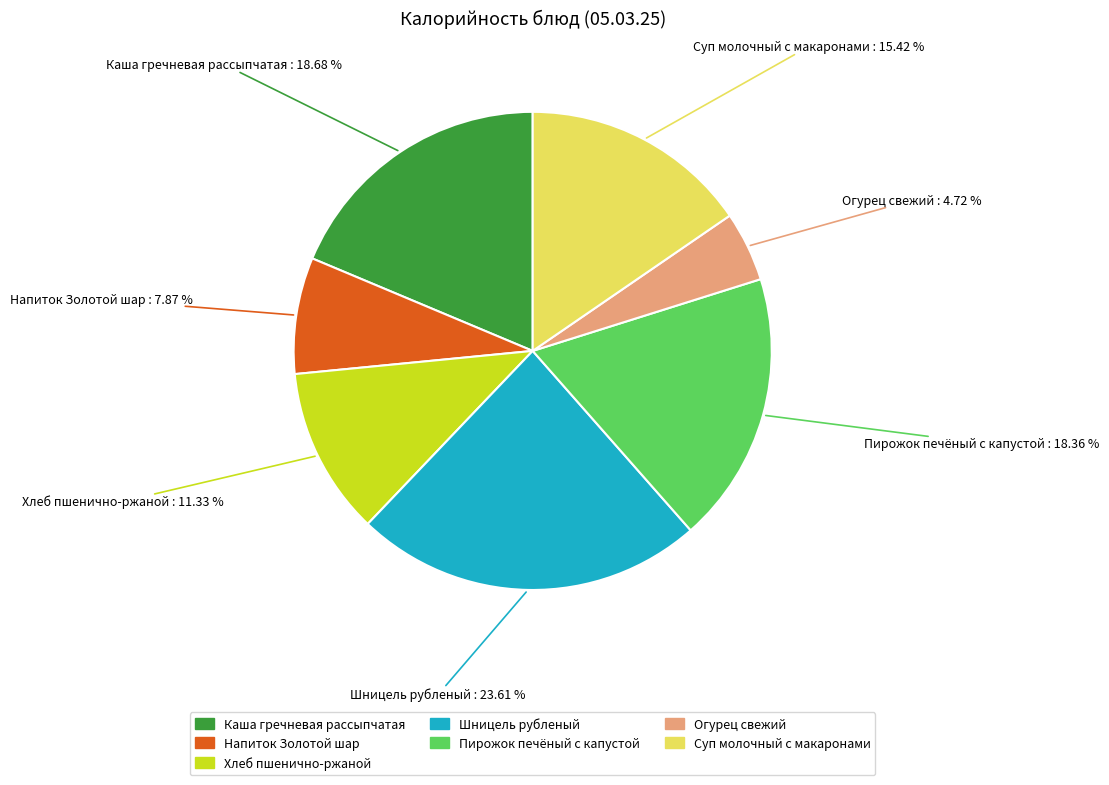

Is there a majority slice in this chart?

No